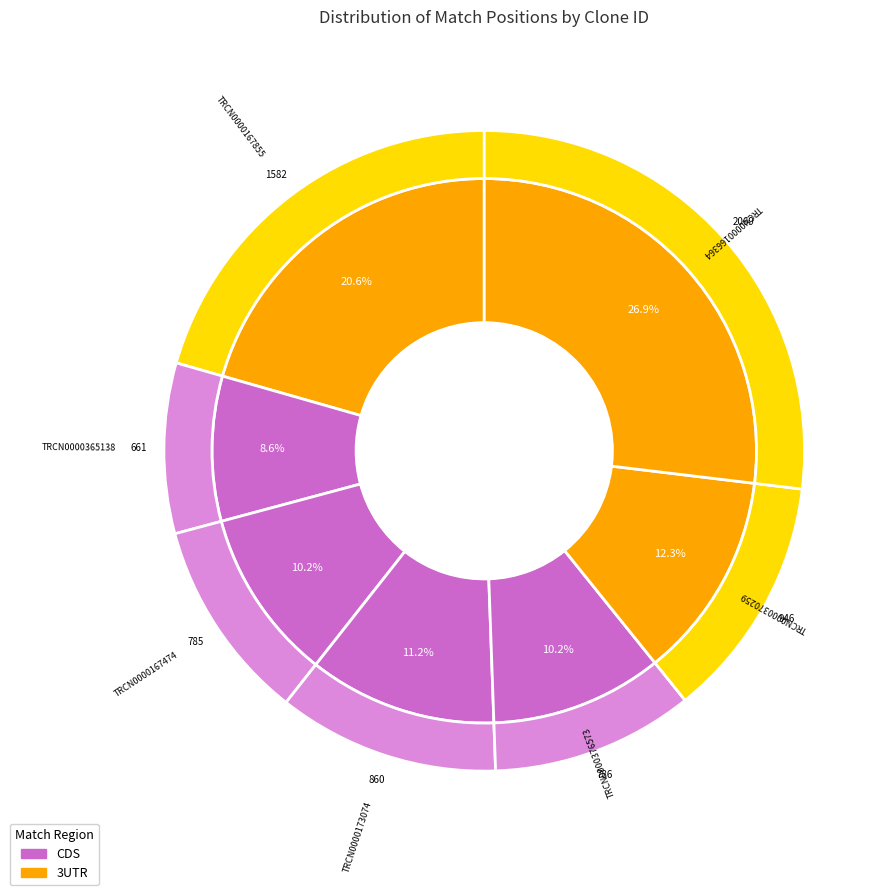

To the nearest percent, what is the combined percentage of TRCN0000173074 and TRCN0000376573?

21%